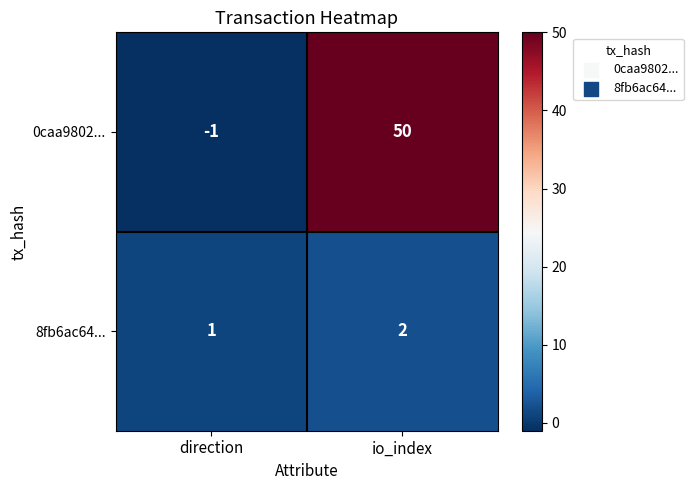

Reading left to right, extract all data points from this chart.

0caa9802...: -1	50
8fb6ac64...: 1	2